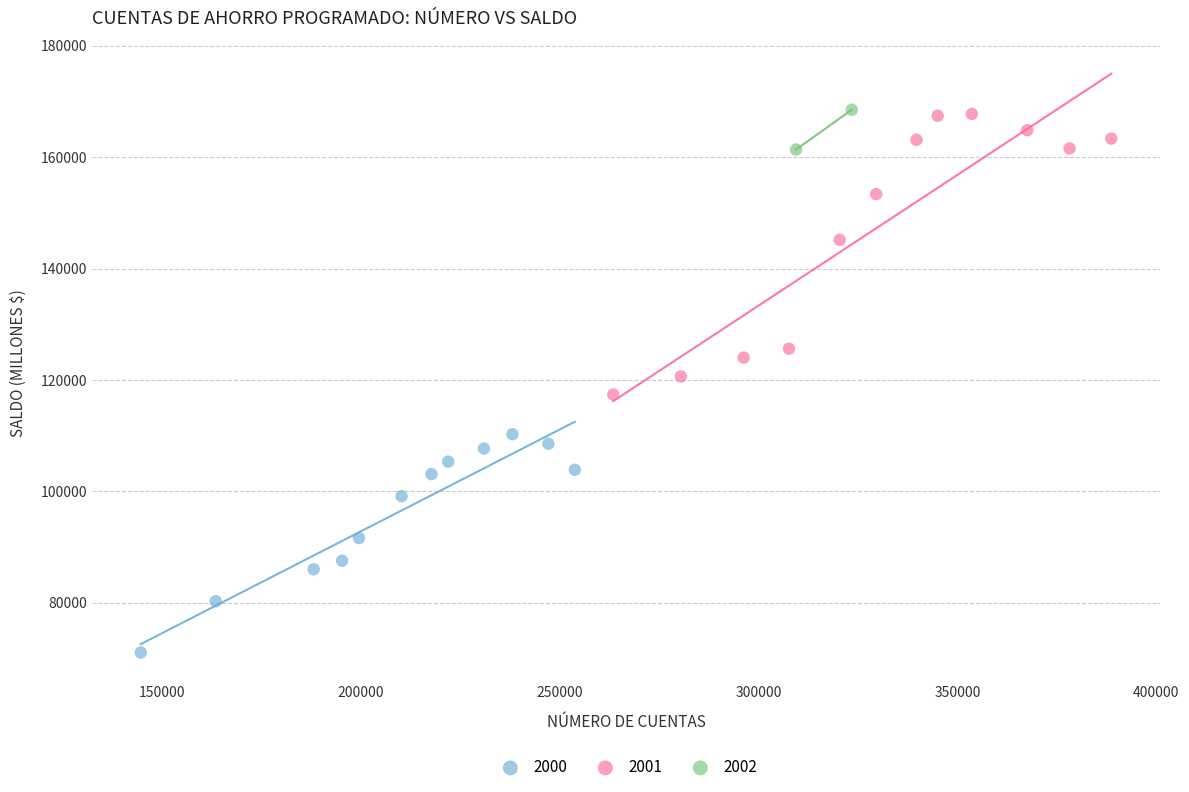

What are all the series names shown in the legend?

2000, 2001, 2002